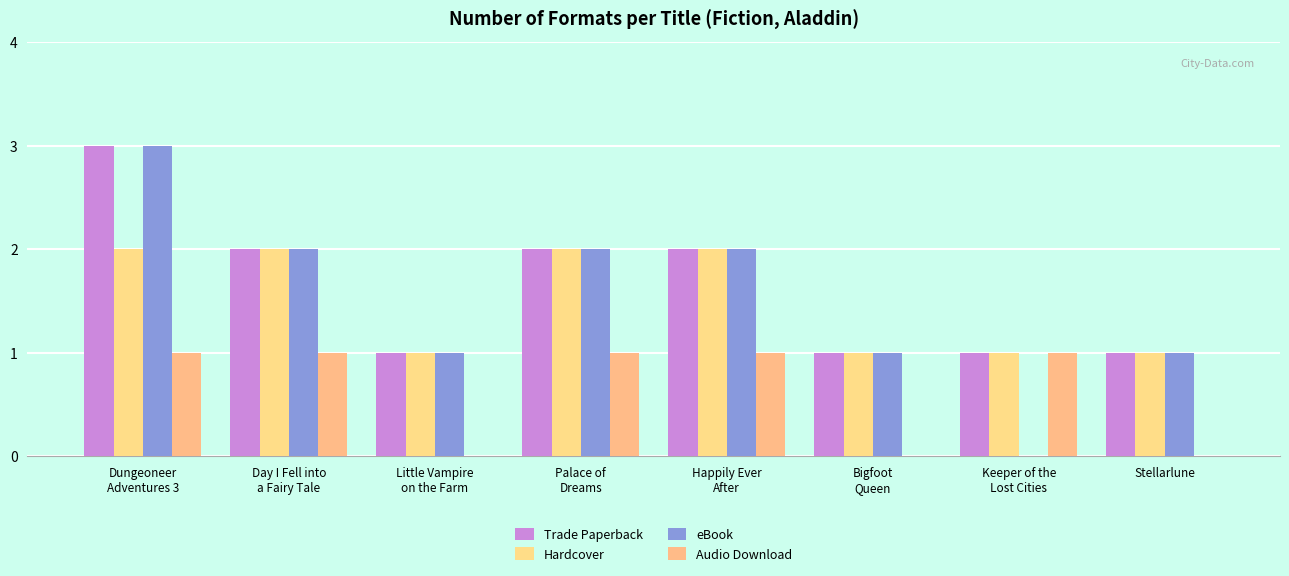

How many groups of bars are there?

8